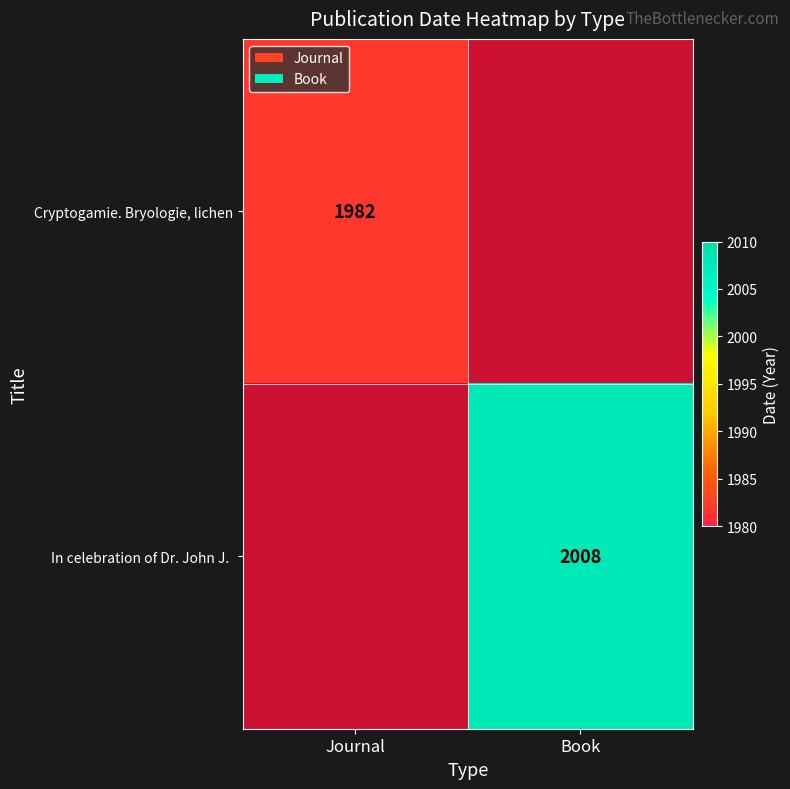

What is the minimum value shown in the chart?

1982.0